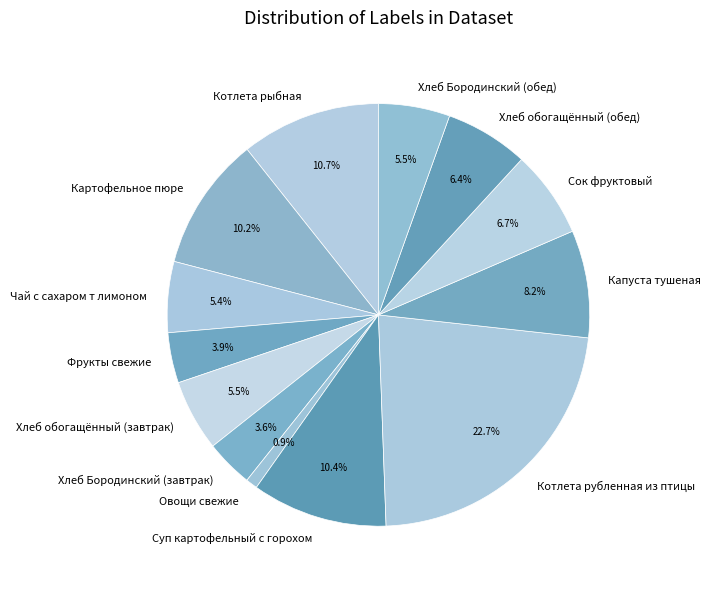

To the nearest percent, what is the combined percentage of Хлеб Бородинский (обед) and Сок фруктовый?

12%